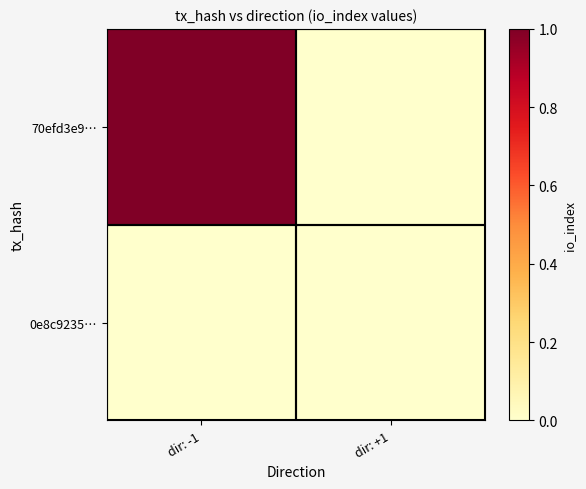

At which category is the sum across all series the highest?

dir: -1